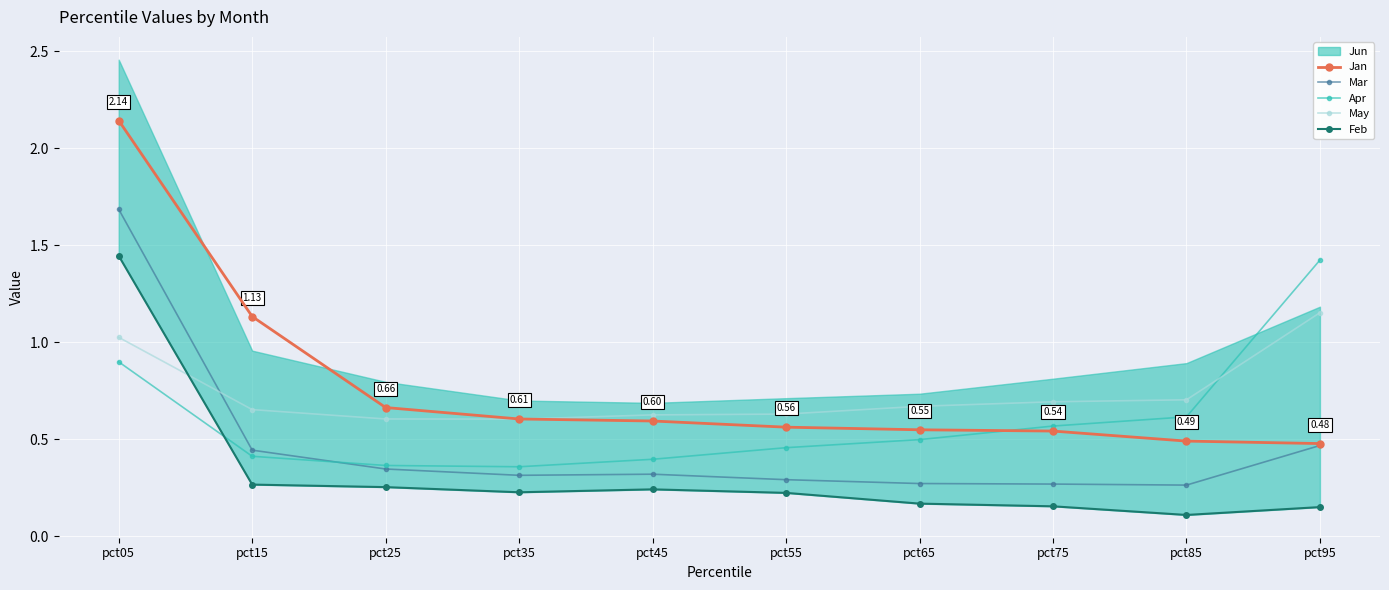

Which has a higher value, pct25 or pct15?

pct15